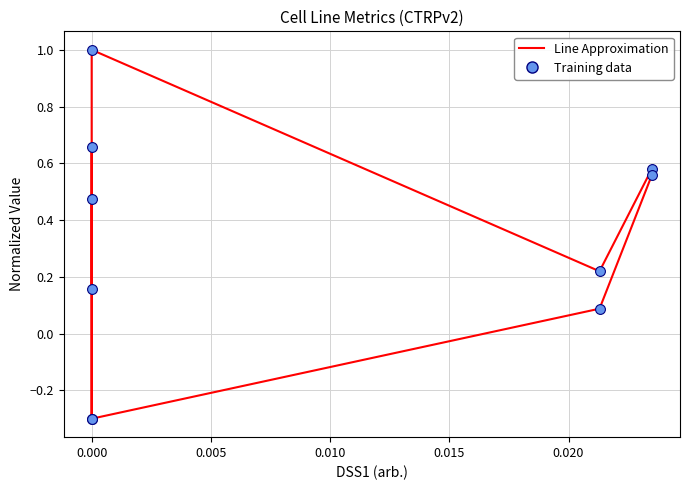

At how many categories does at least one series exceed 0?

5